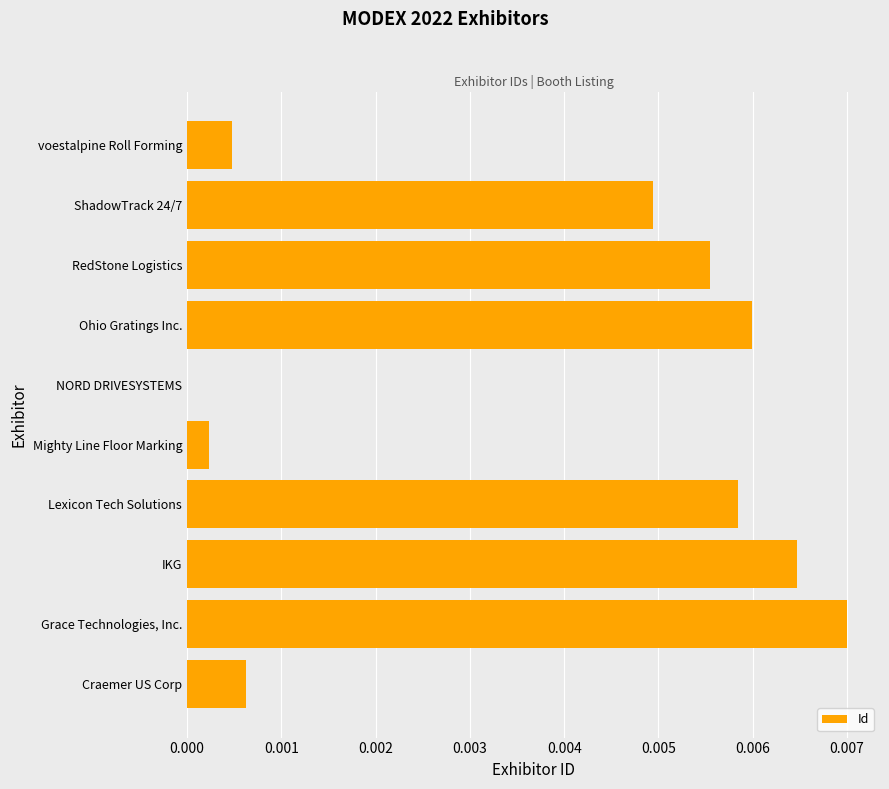

Is it true that the value at Ohio Gratings Inc. is 0.0?

True